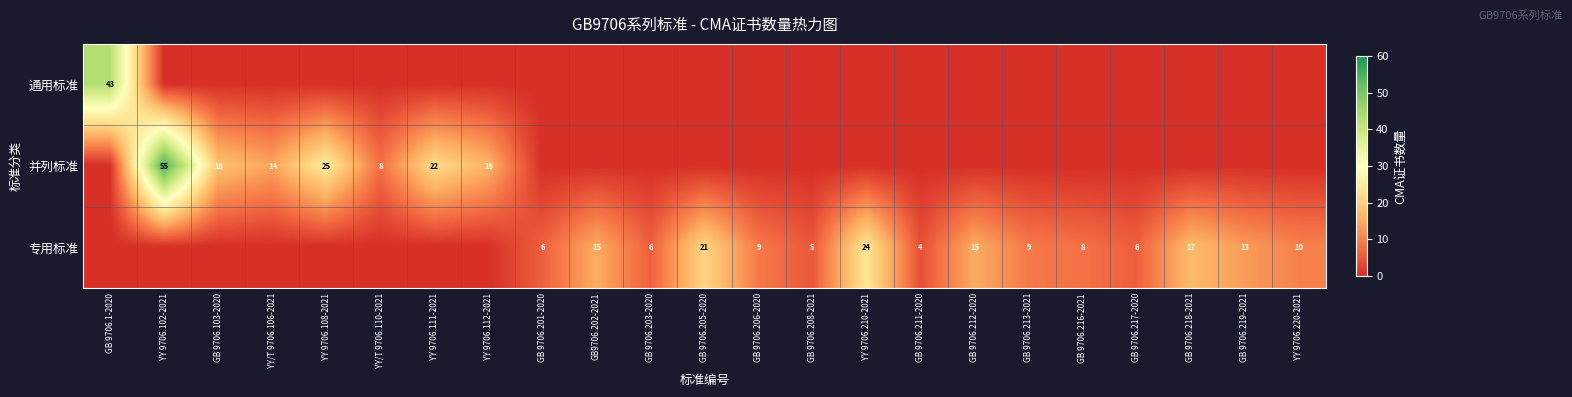

Between YY 9706.210-2021 and GB 9706.218-2021, which is larger?

YY 9706.210-2021